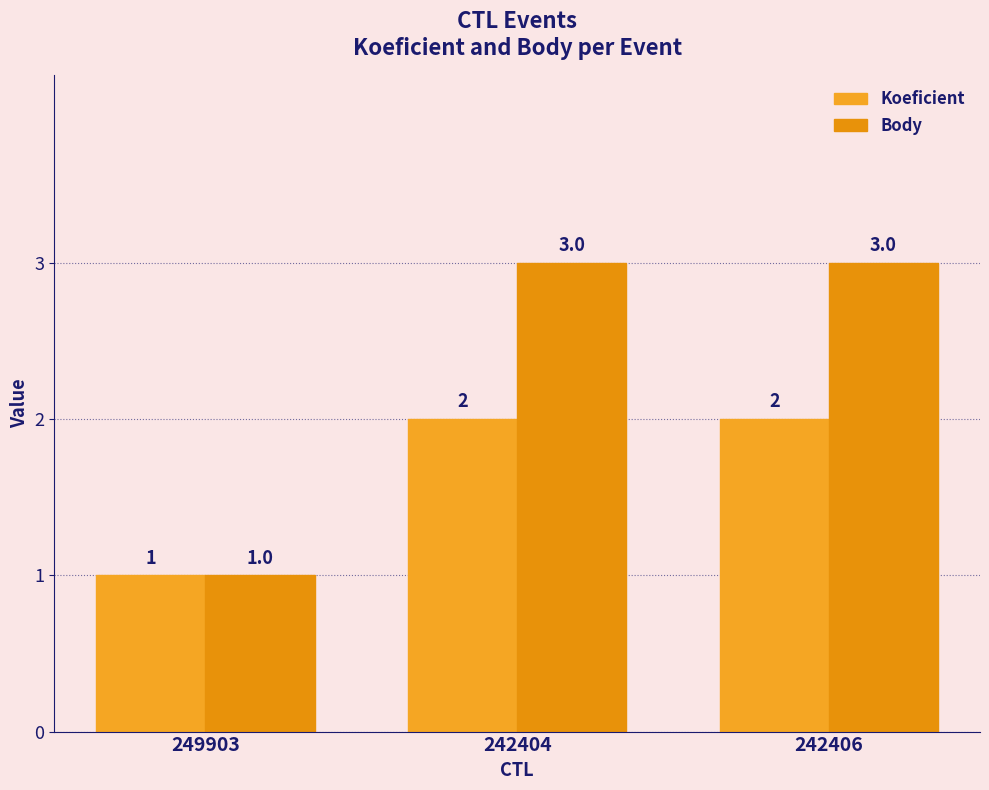

Count the Koeficient values in the range 1 to 2.

3